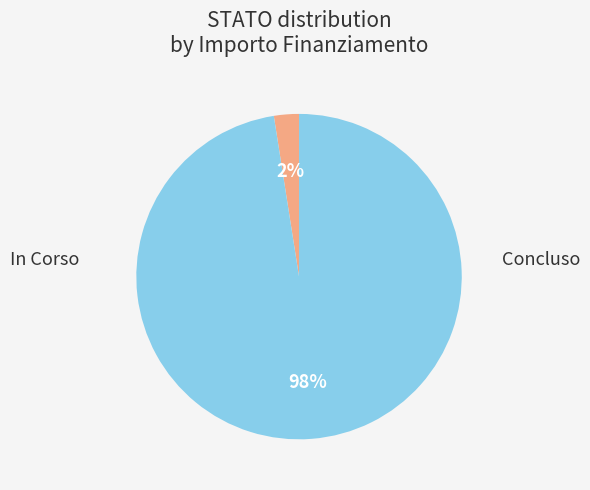

Count the number of slices in the pie.

2